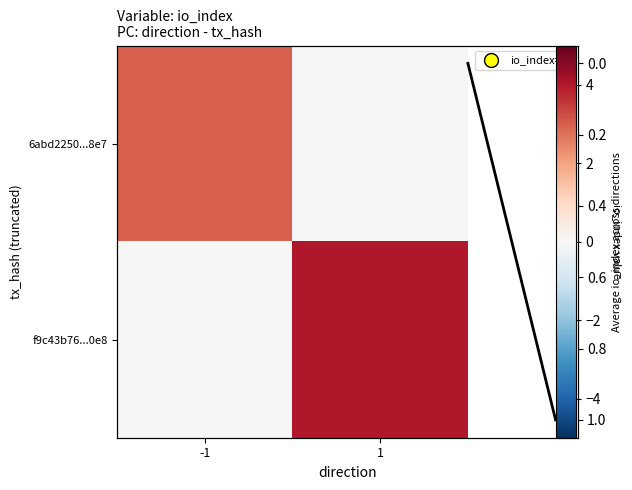

Is it true that avg io_index equals 0 at 1?

False